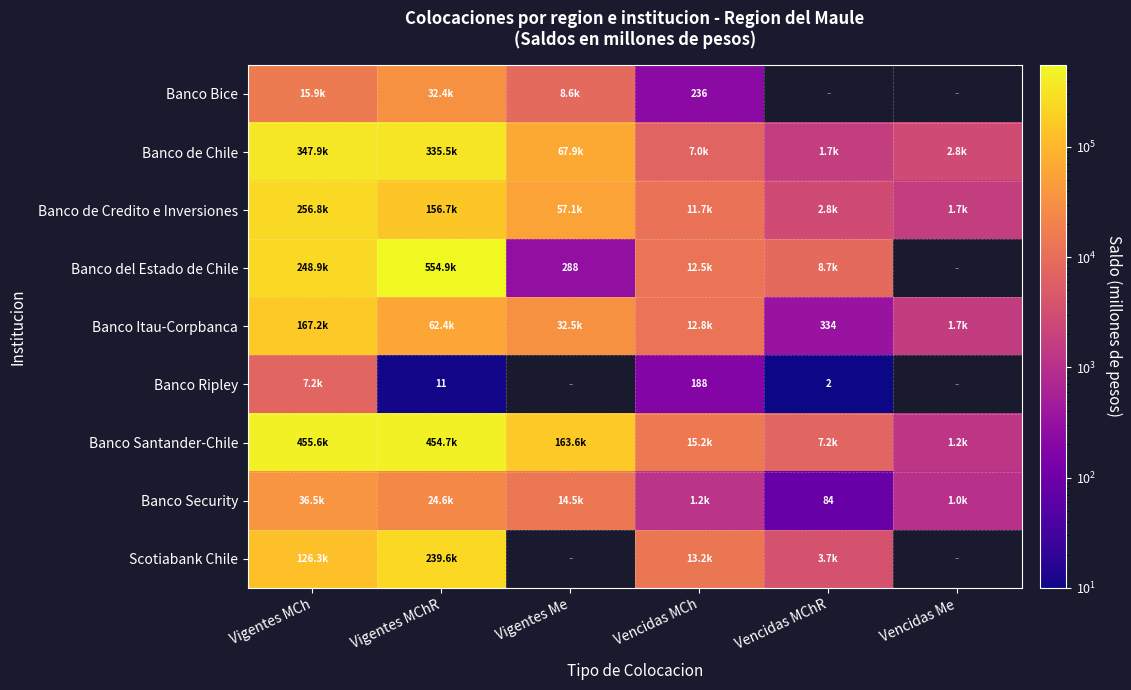

How many categories are shown in the chart?

6